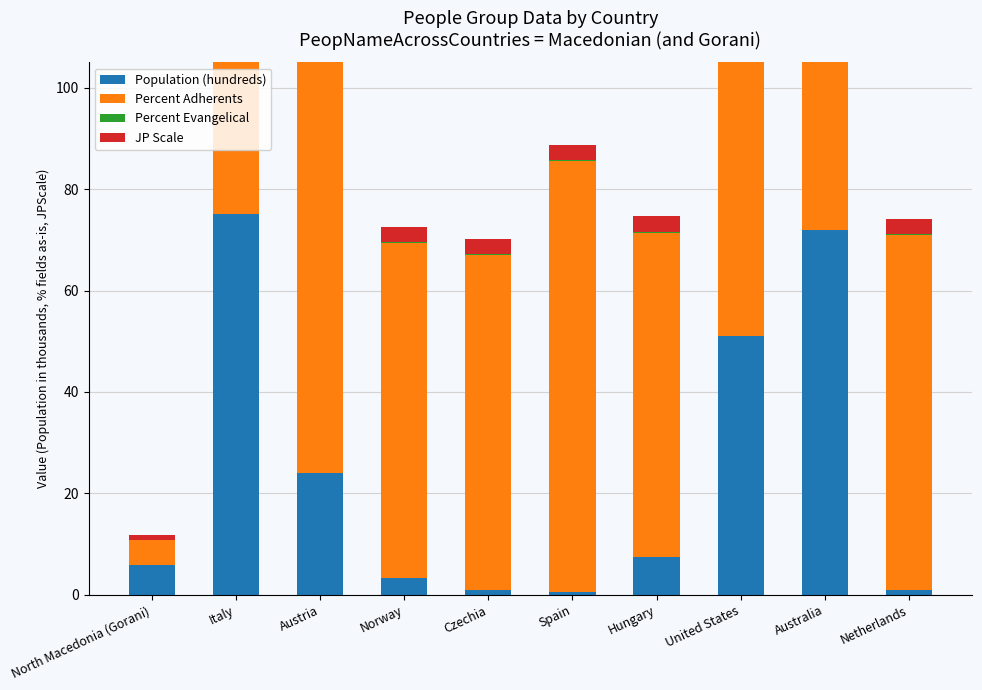

What is the value of the Percent Evangelical bar at the 2nd from the left?

0.2